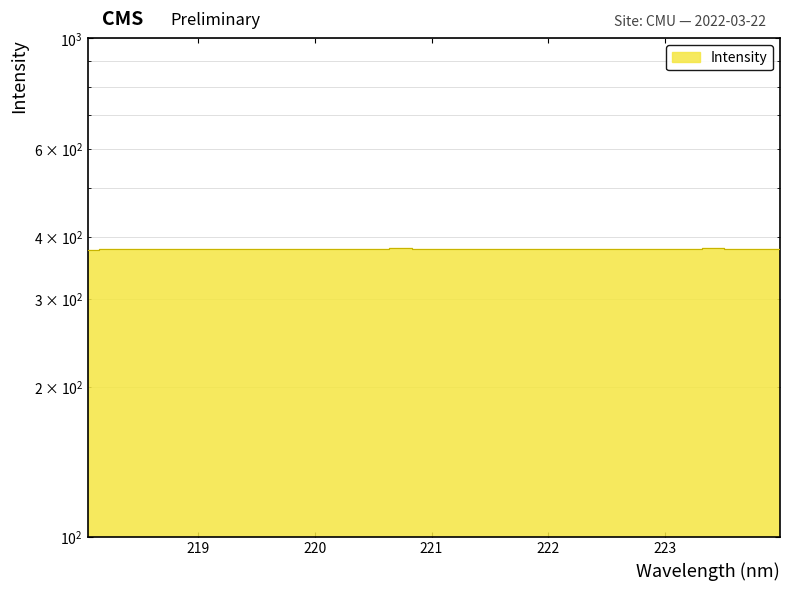

How many values are below 378?

9